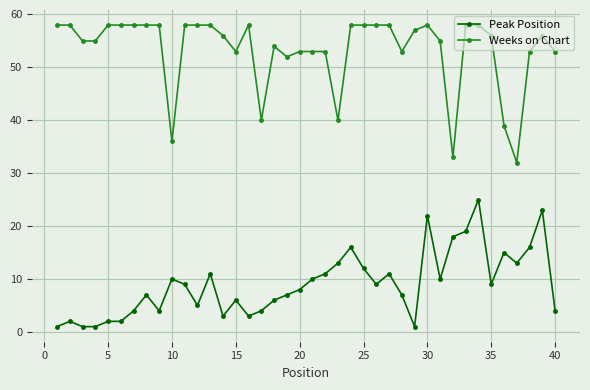

What is the difference between the maximum and minimum values in the Peak Position series?

24